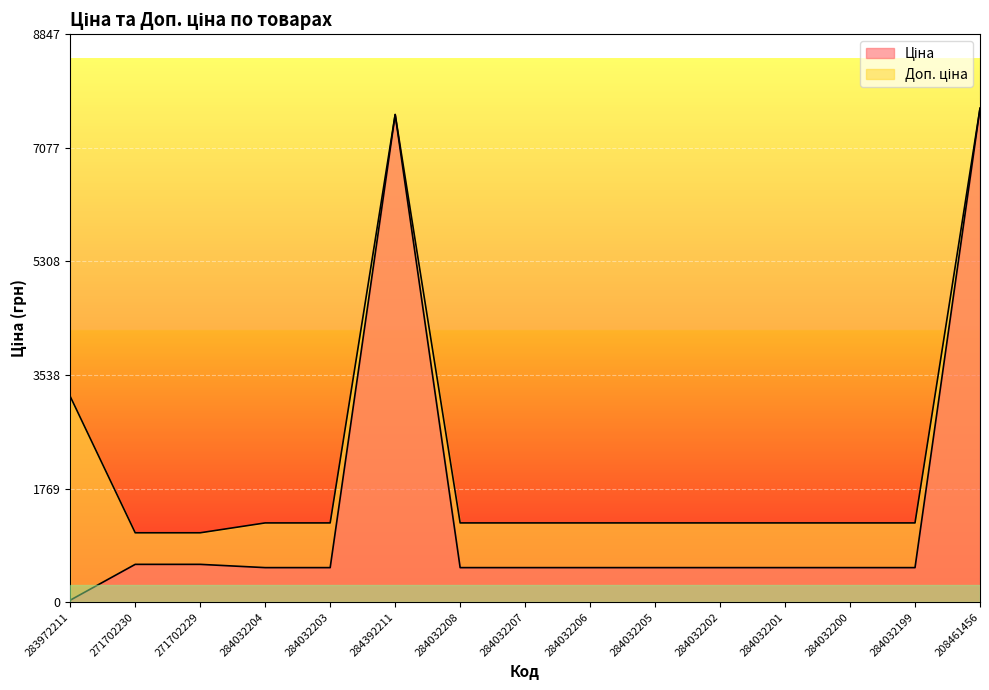

Rank the series by their average value, from lowest to highest.

Ціна, Доп. ціна